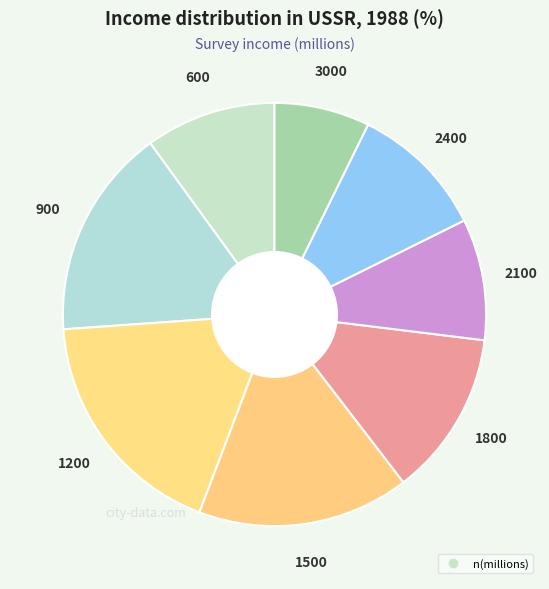

Count the number of slices in the pie.

8